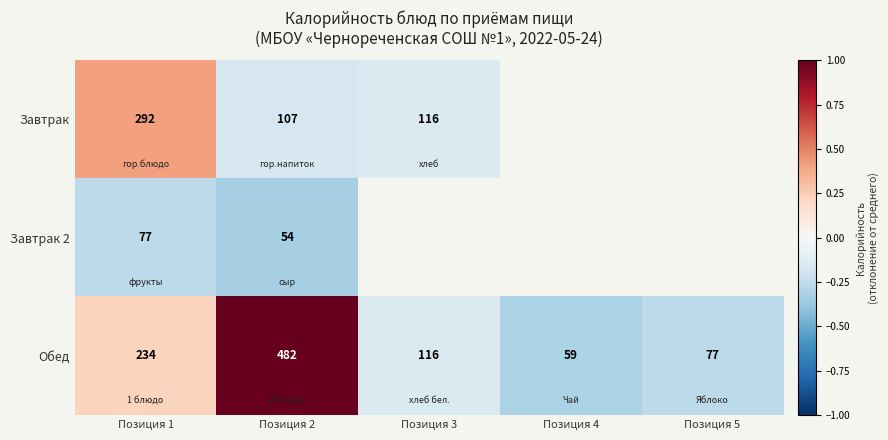

What is the difference between the highest and lowest values at Позиция 2?

428.0